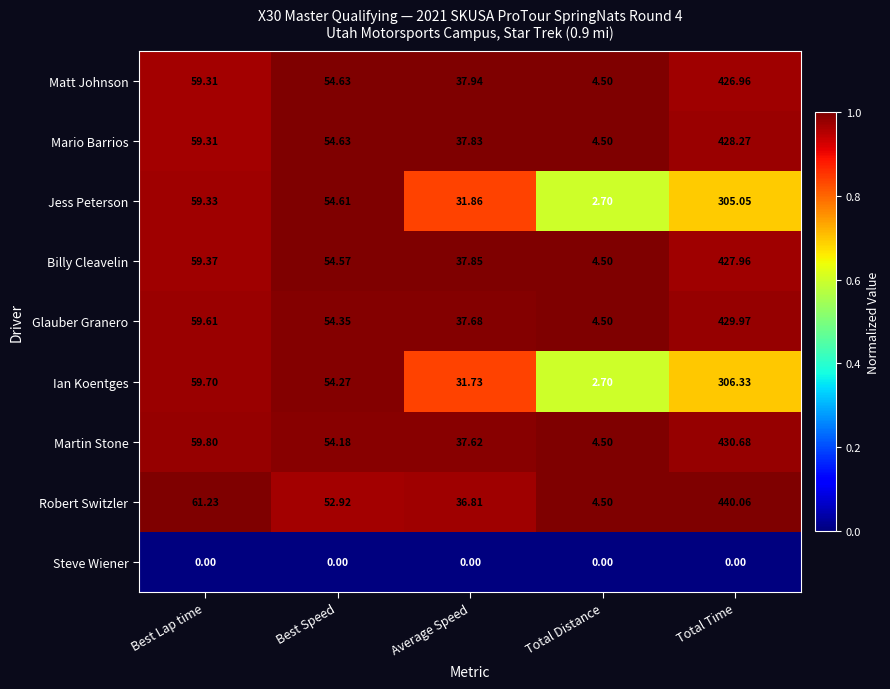

At which label does Billy Cleavelin first exceed 54?

Best Lap time